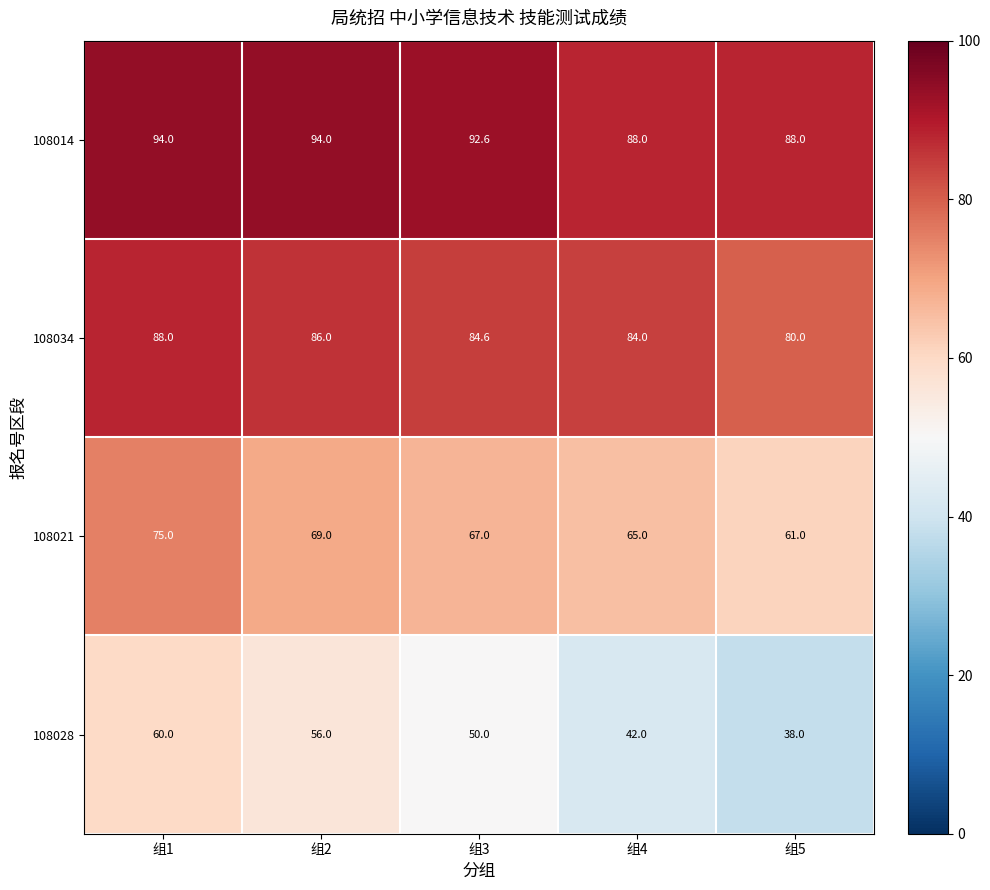

At which label does 108021 first exceed 67?

组1